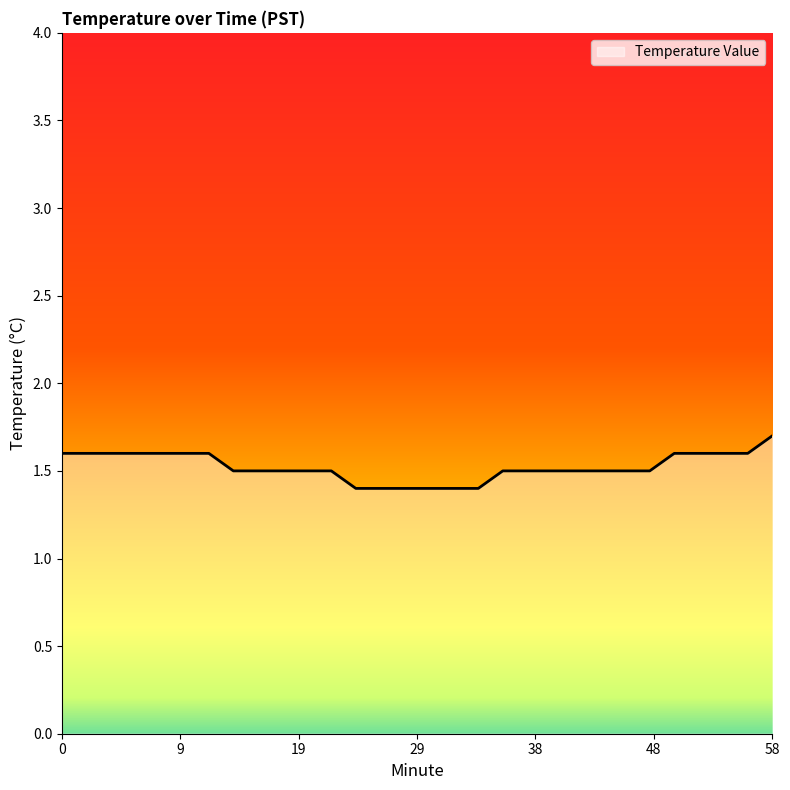

What is the minimum value shown in the chart?

1.4